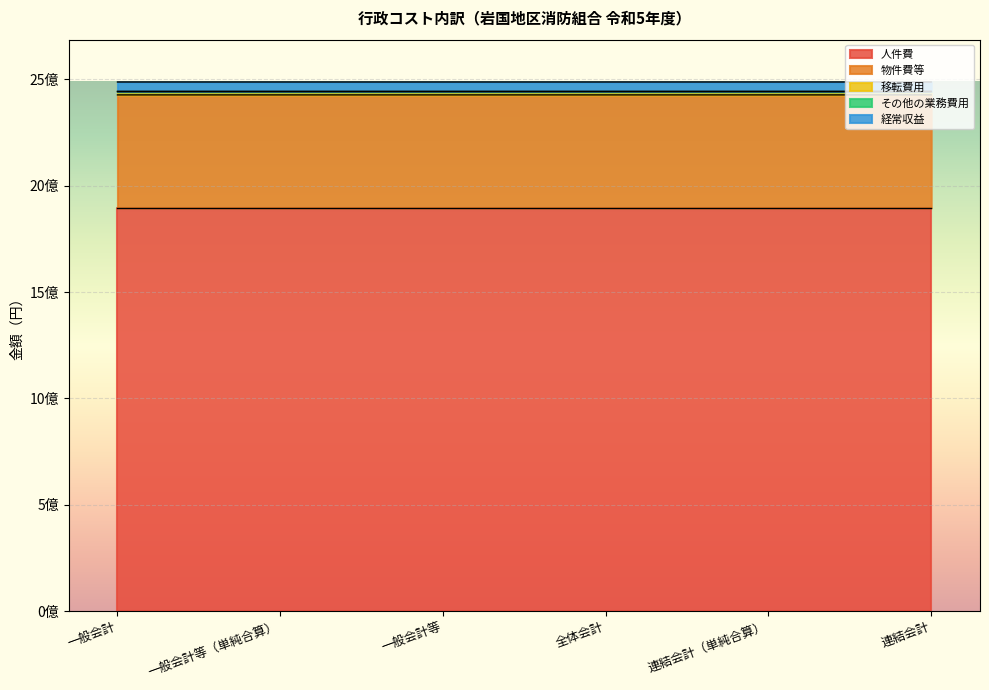

Does the chart display data point markers on the line(s)?

No